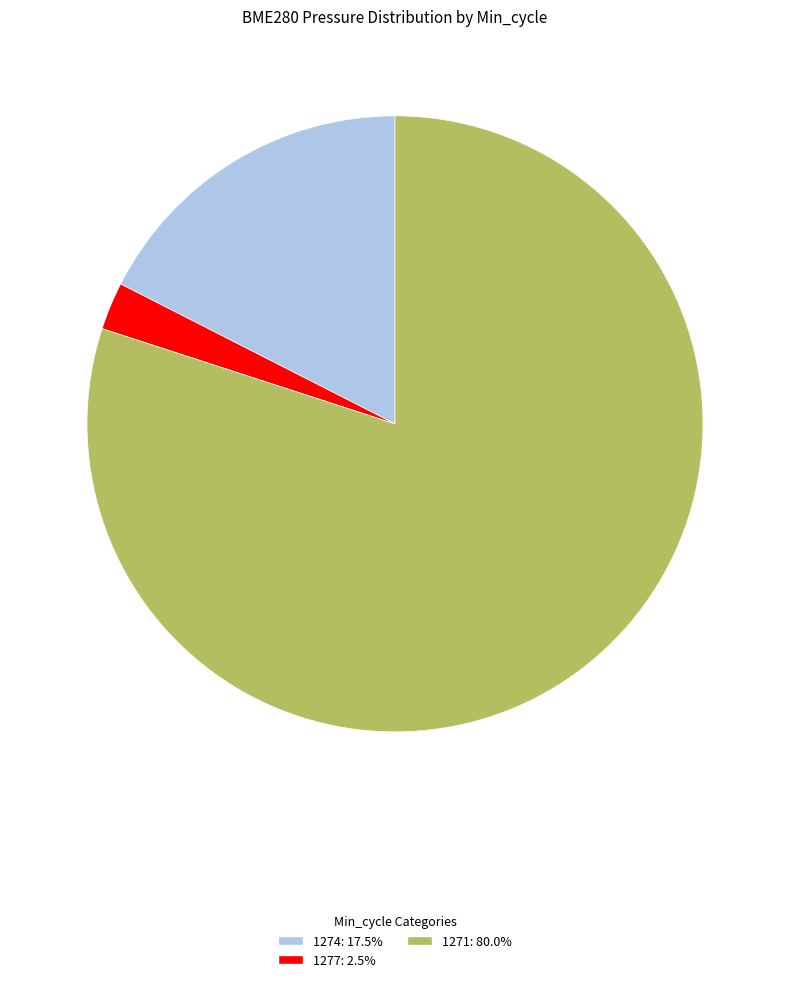

Is there a majority slice in this chart?

Yes